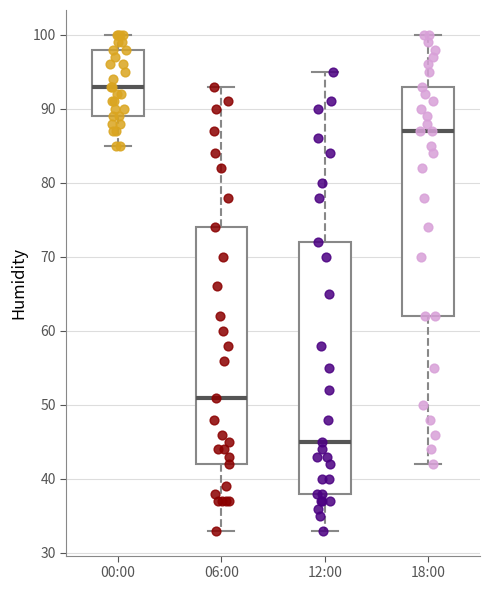

Where does the upper whisker of the box for 00:00 end on the y-axis? The values are not printed on the chart, so give them approximately, as read against the axis.

100